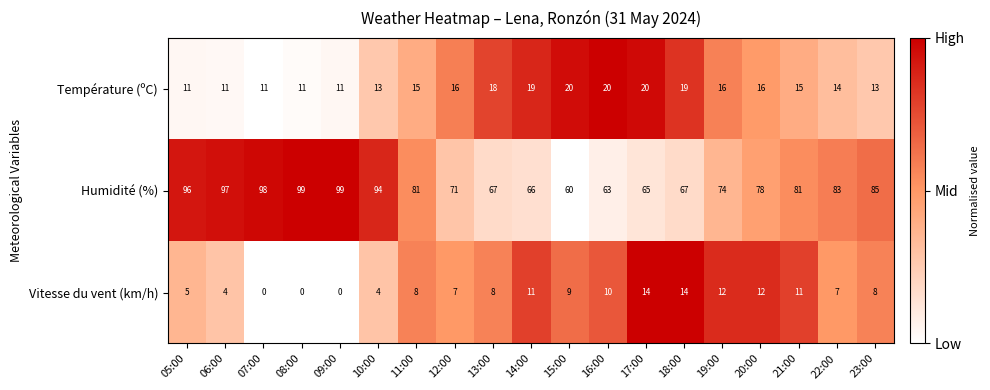

Which series has the largest total across all categories?

Humidité (%)